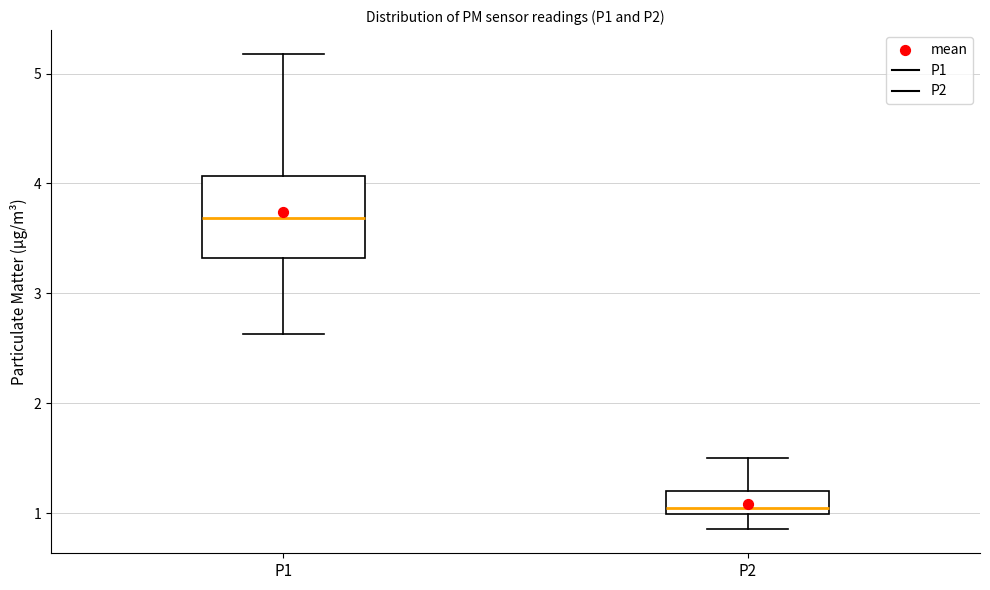

Which box's median line is the highest?

P1